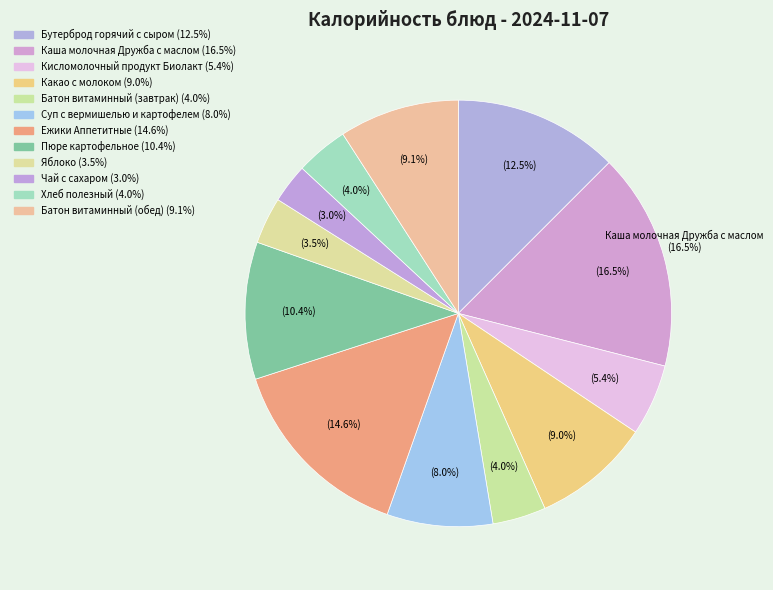

How much of the chart is everything except Суп с вермишелью и картофелем?

92.0%